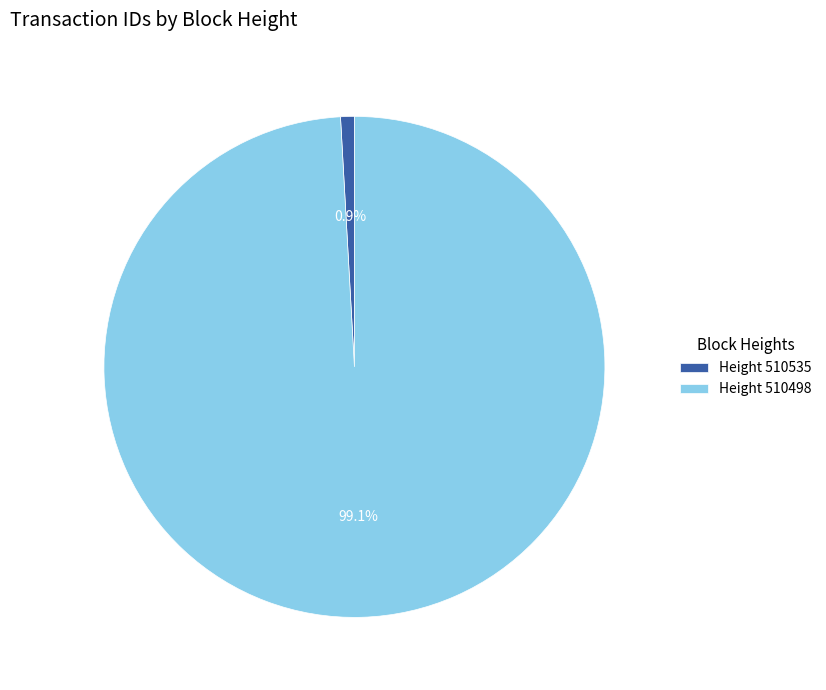

Which category accounts for the majority?

Height 510498